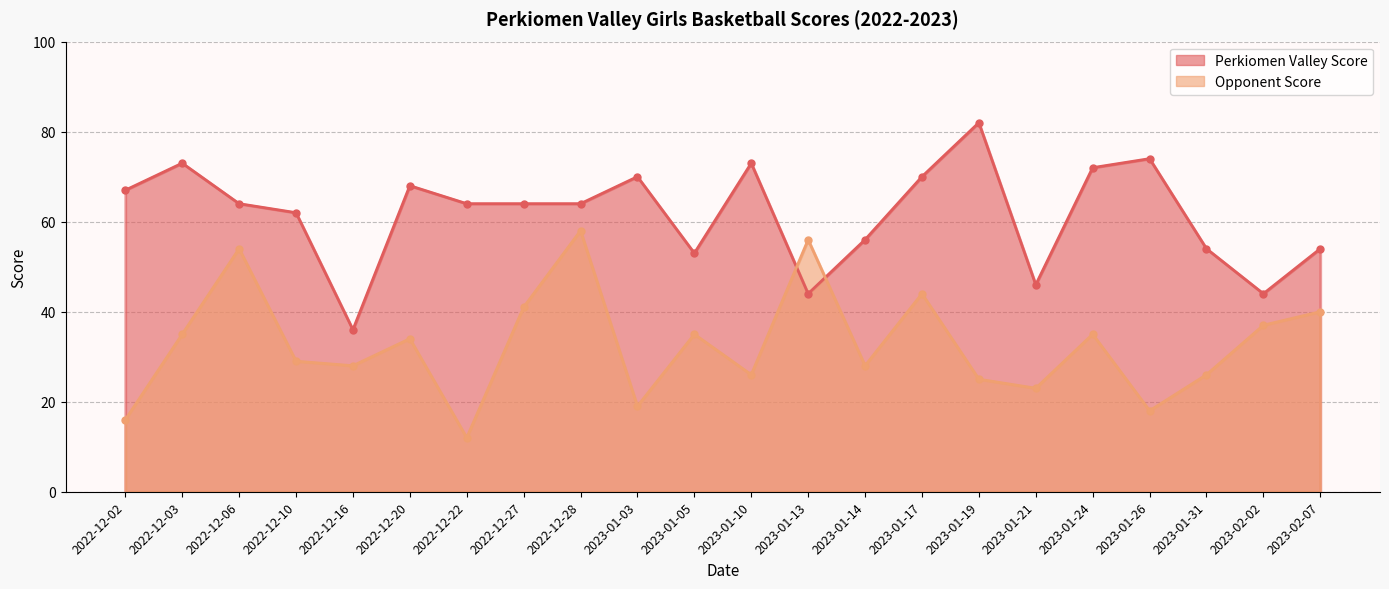

How many times do Opponent Score and Perkiomen Valley Score cross each other?

2